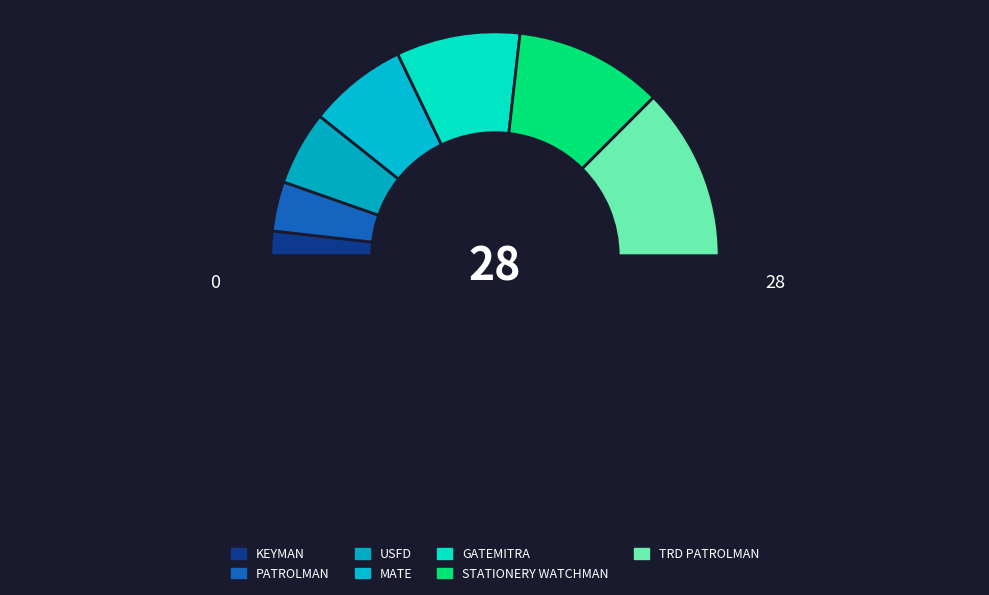

How many segments does this pie chart have?

8